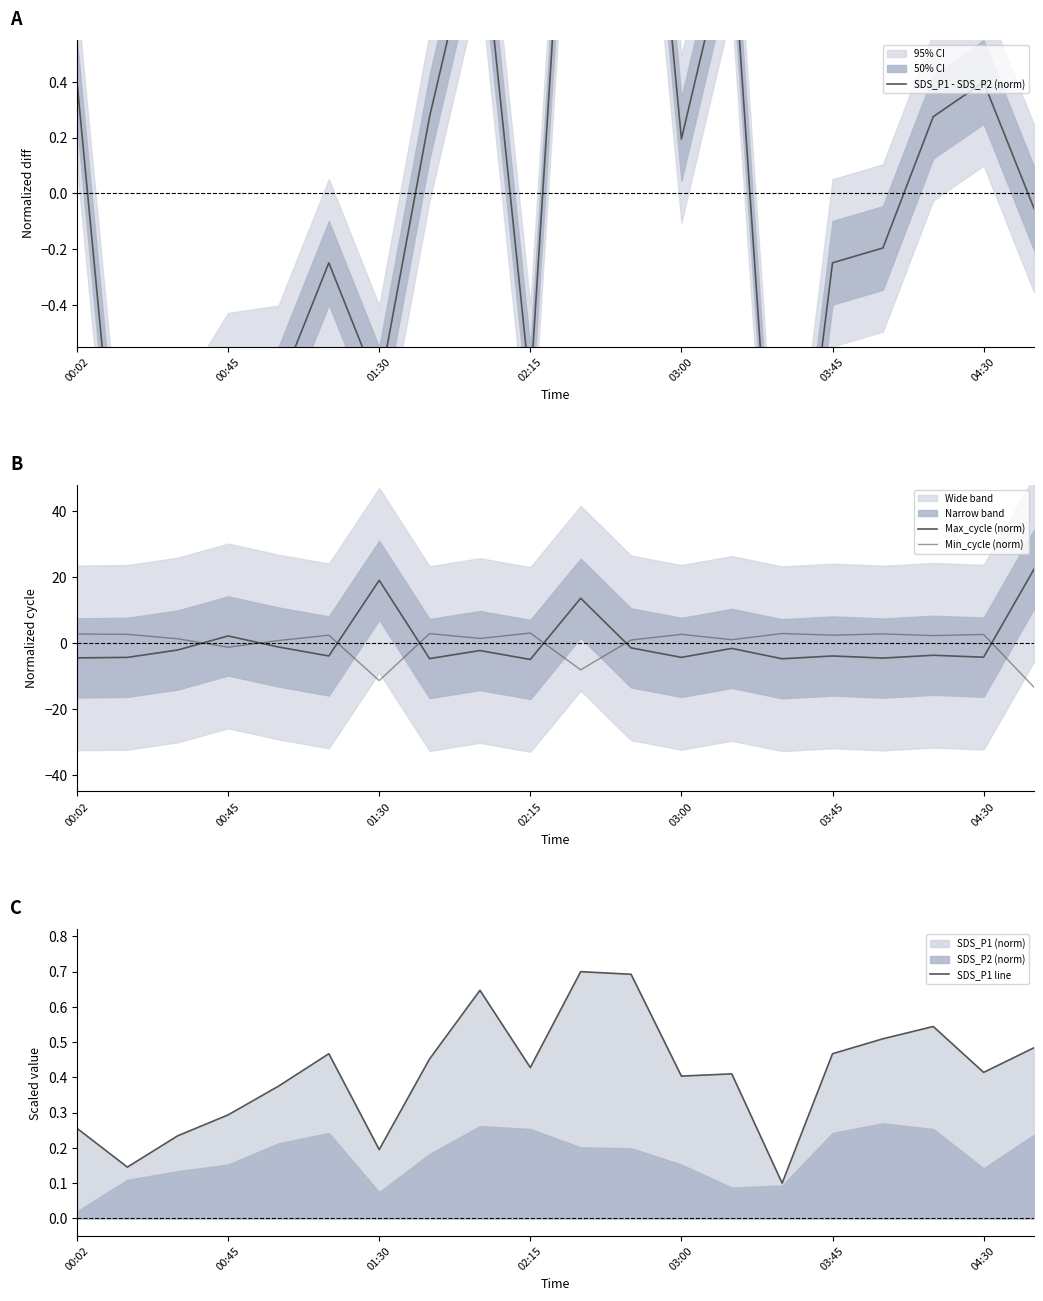

What is the difference between the second highest and minimum values in the SDS_P1 line series?

0.6